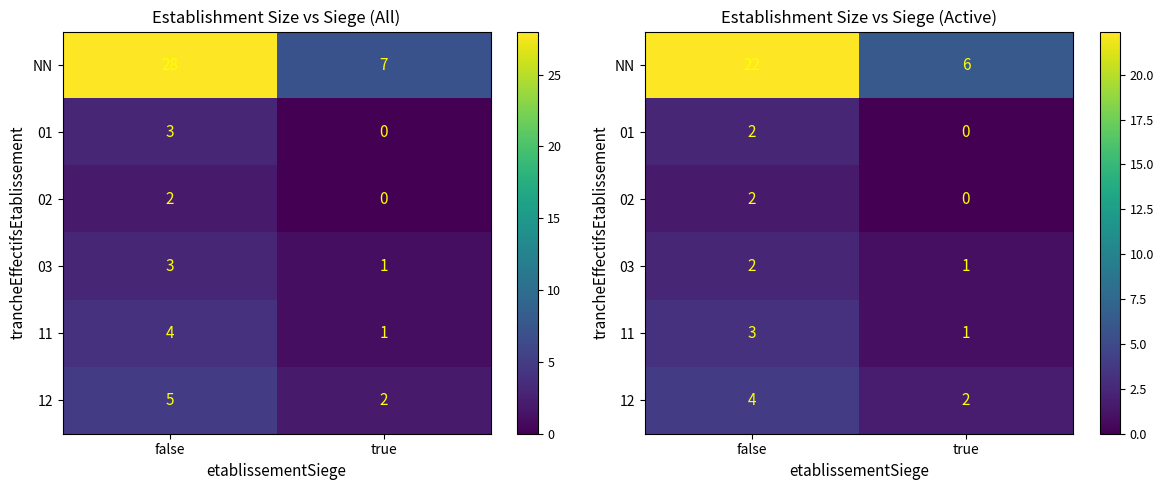

How many values in the 01 series are below 2?

1